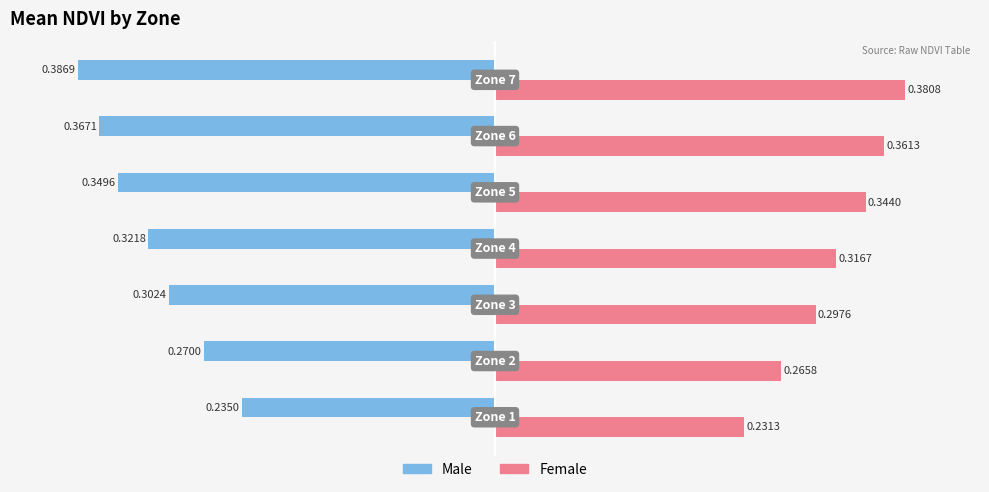

Rank the series by their average value, from lowest to highest.

Male, Female